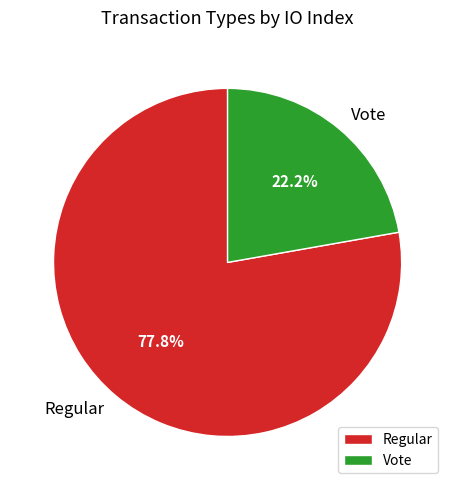

To the nearest percent, what portion does Vote represent?

22%